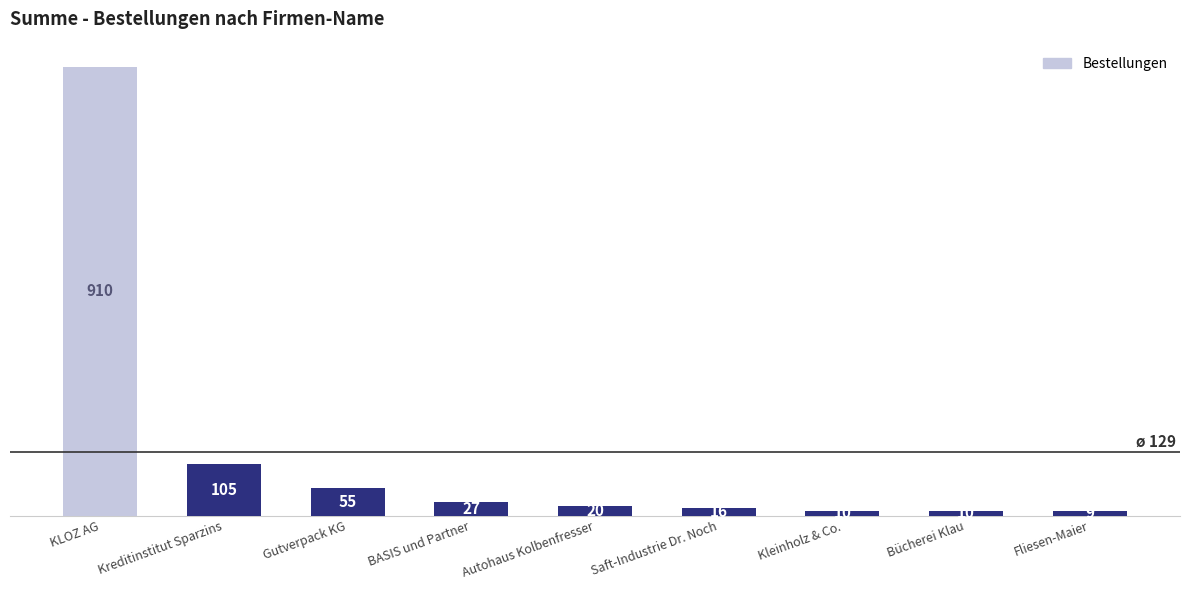

The value at Kreditinstitut Sparzins is 26. True or false?

False